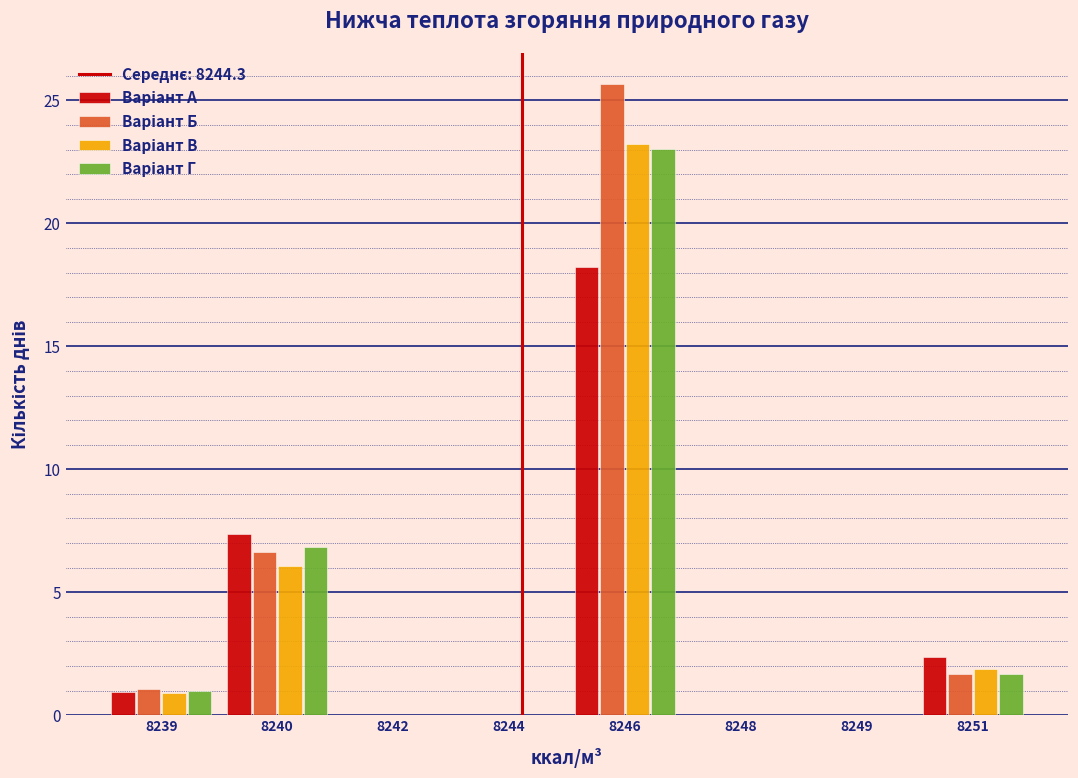

Which label corresponds to the largest value in the chart?

8246